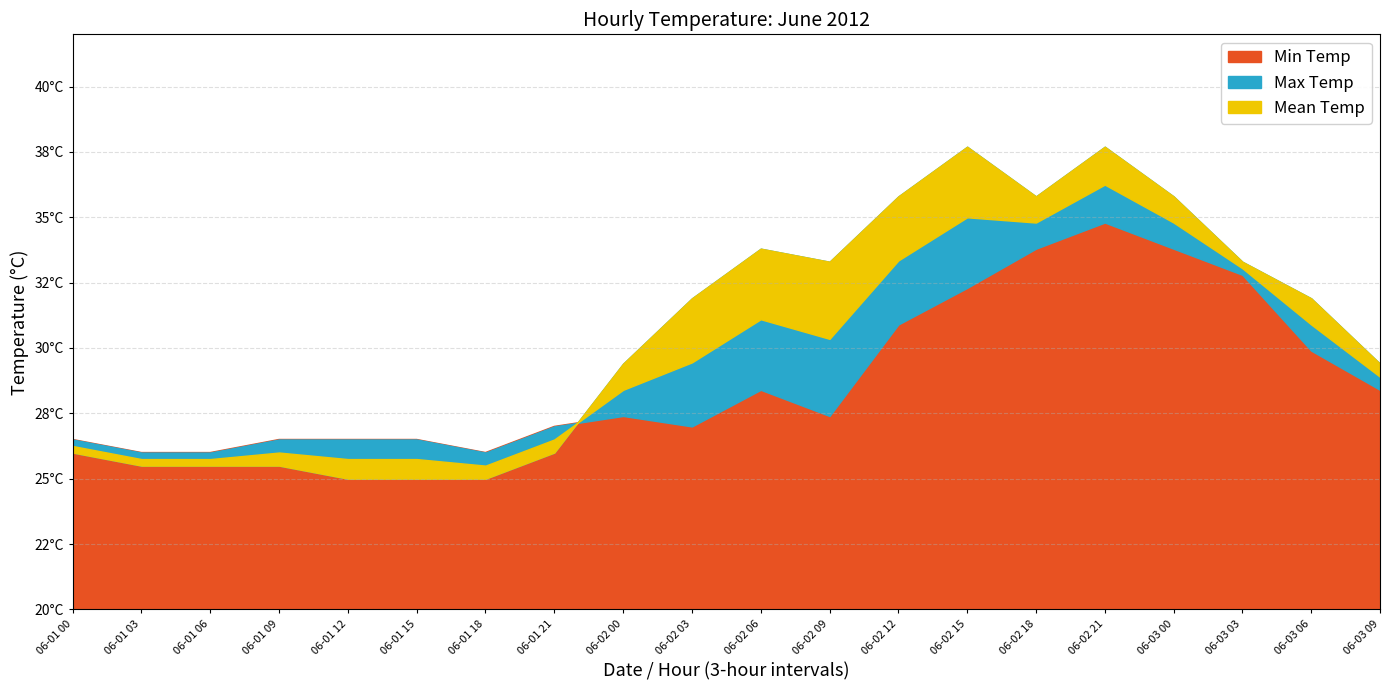

What are all the series names shown in the legend?

Min Temp, Max Temp, Mean Temp